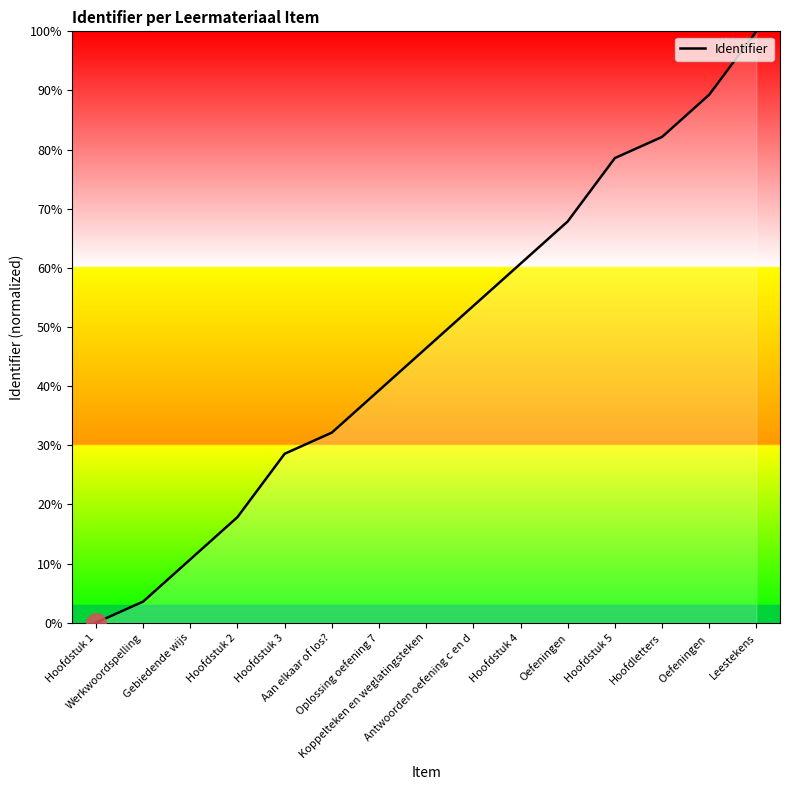

Is it true that the value at Antwoorden oefening c en d is 13.6?

False